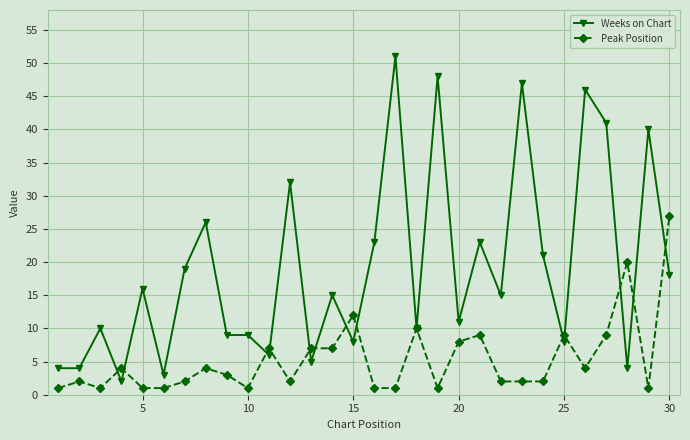

Which series has the widest spread of values?

Weeks on Chart